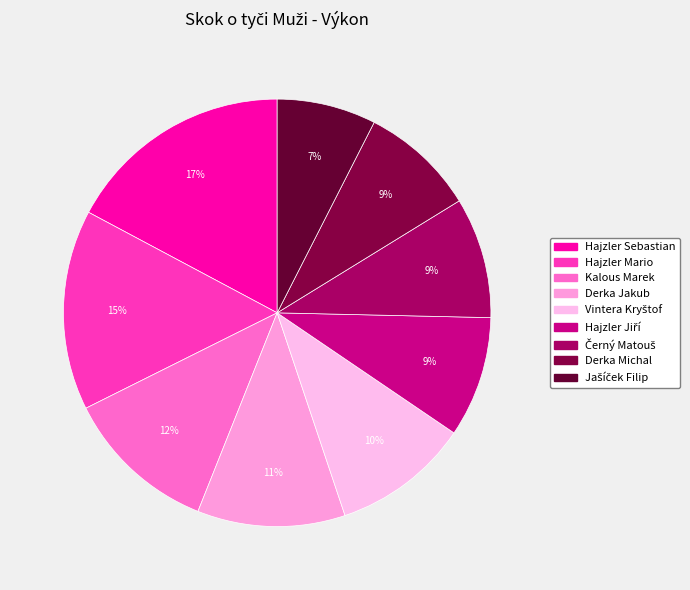

To the nearest percent, what is the combined percentage of Hajzler Jiří and Derka Michal?

18%